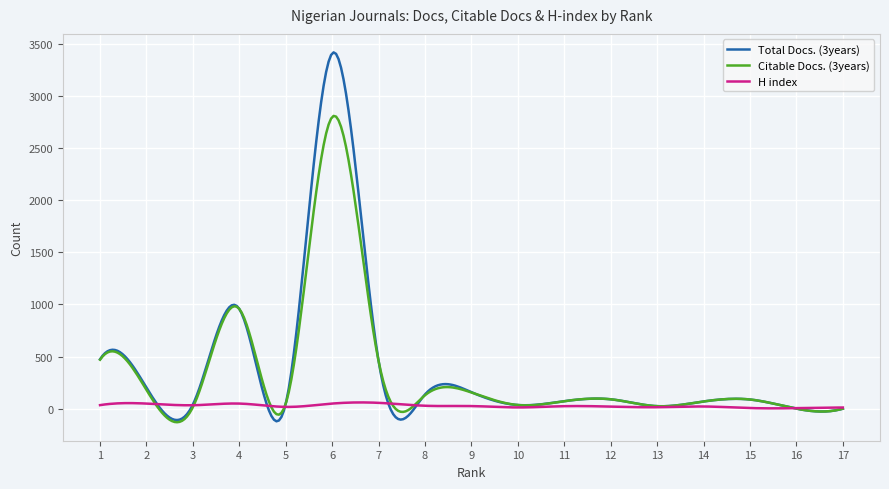

Which series has the largest range (max minus min)?

Total Docs. (3years)